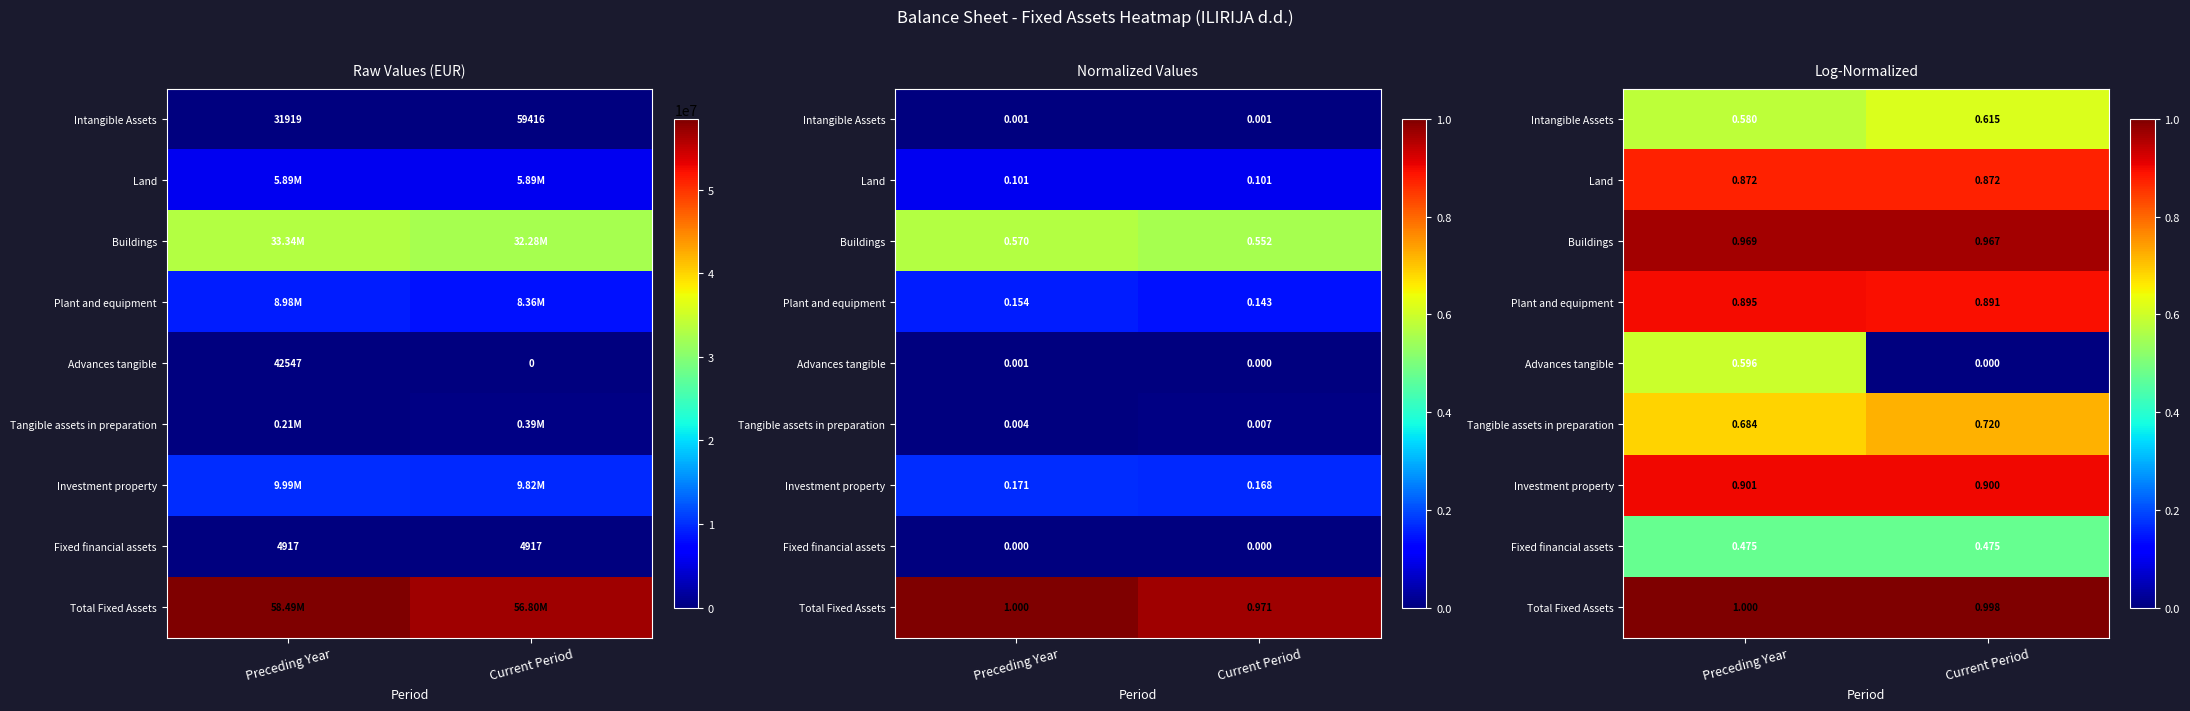

Is it true that Land equals 1.5 at Preceding Year?

False